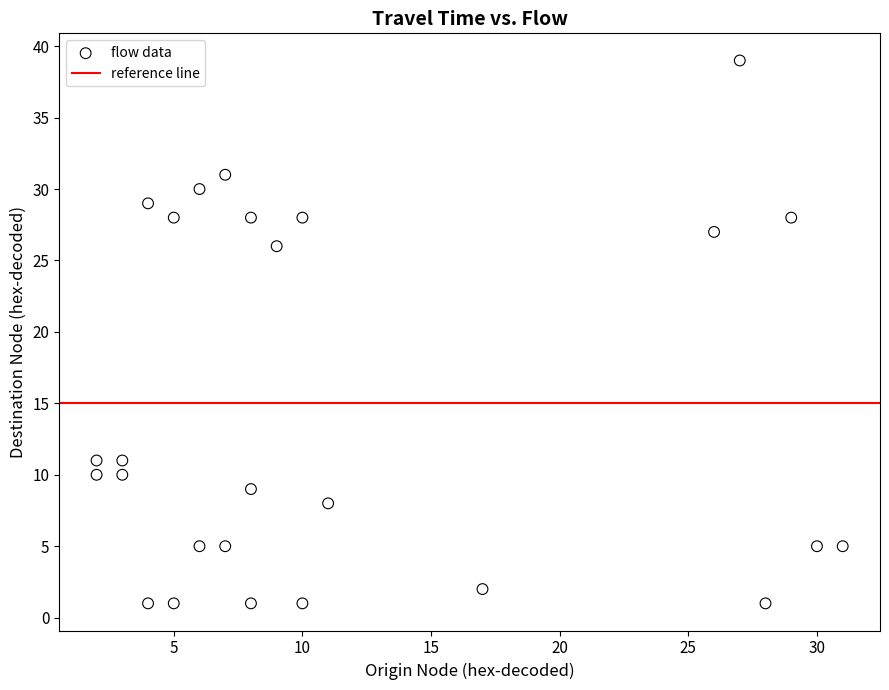

What is the range of Y values (max minus min)?

38